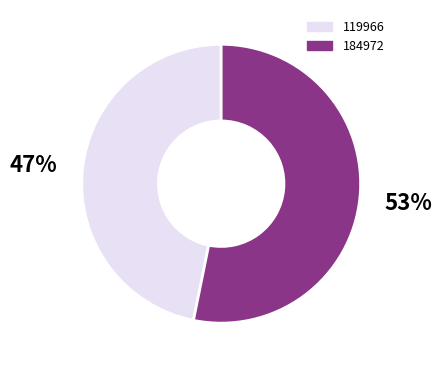

What percentage is the 184972 slice, to the nearest percent?

53%